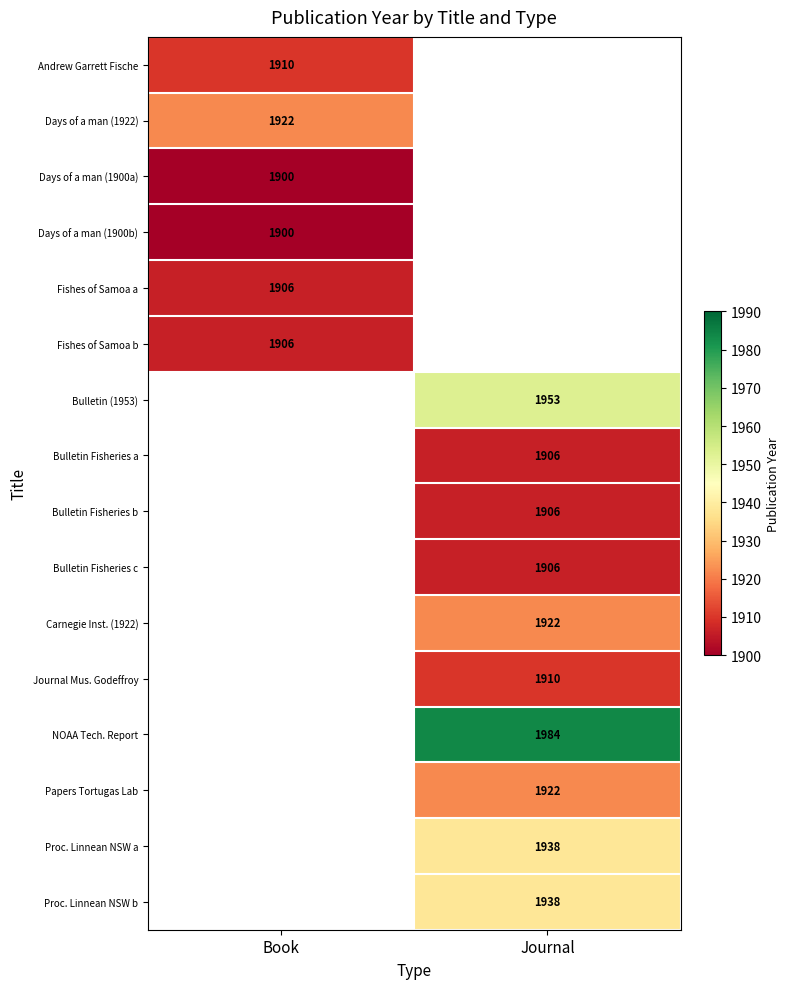

The value of Papers Tortugas Lab at Journal is 1136. True or false?

False